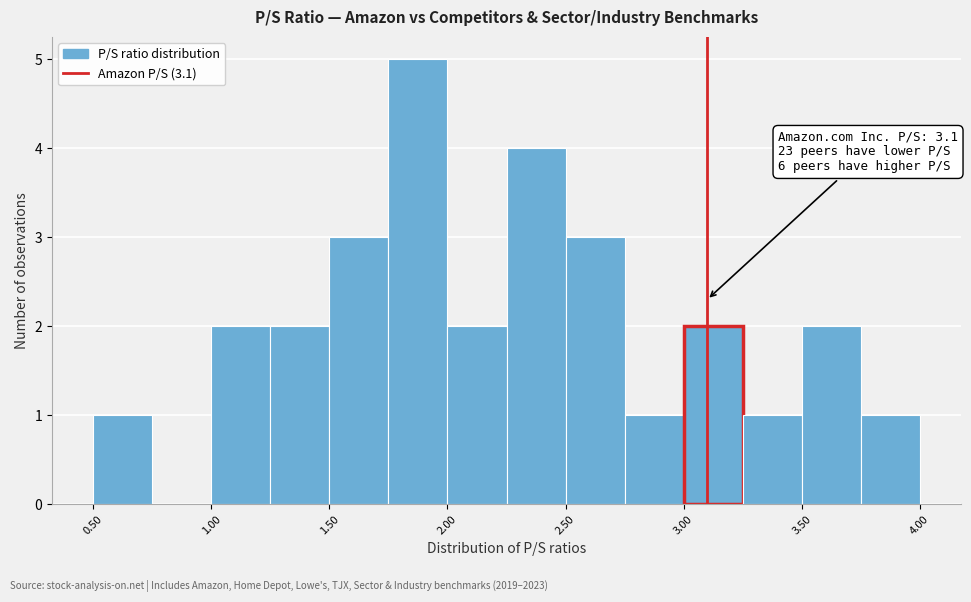

Which range on the x-axis has the tallest bar?

1.75 to 2.00